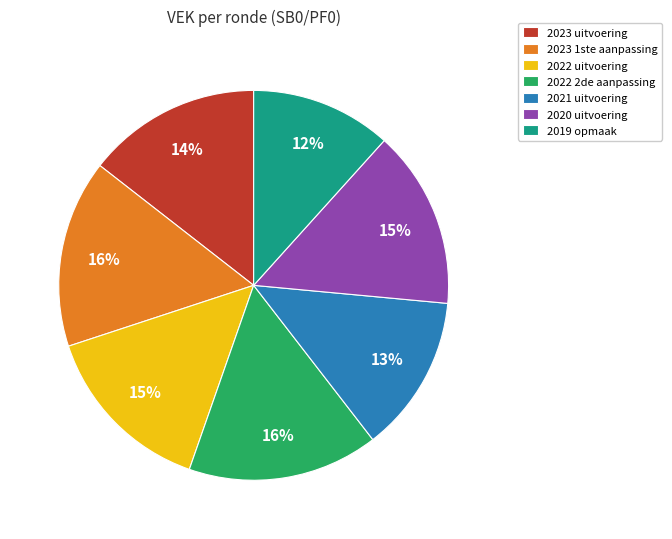

Is 2021 uitvoering the majority of the pie?

No